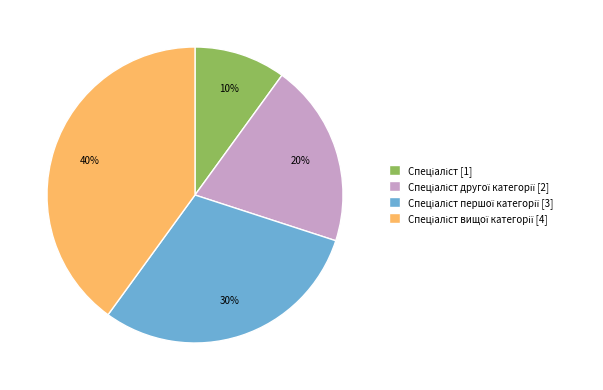

How many slices are in this pie chart?

4